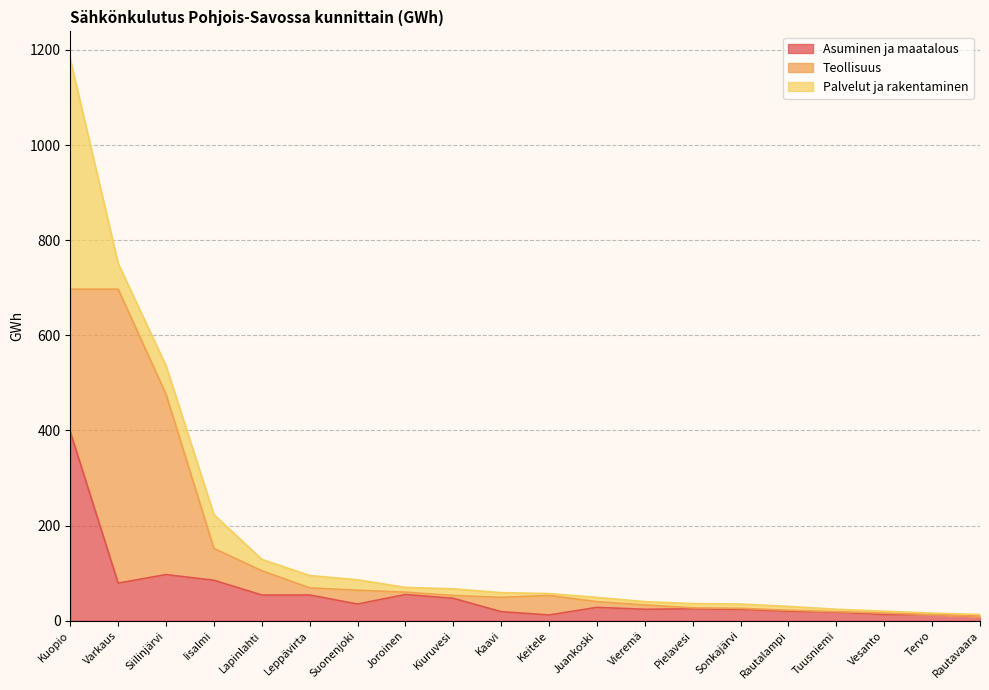

List the labels in order of Asuminen ja maatalous value, largest first.

Kuopio, Siilinjärvi, Iisalmi, Varkaus, Joroinen, Lapinlahti, Leppävirta, Kiuruvesi, Suonenjoki, Juankoski, Pielavesi, Vieremä, Sonkajärvi, Rautalampi, Kaavi, Tuusniemi, Vesanto, Tervo, Keitele, Rautavaara